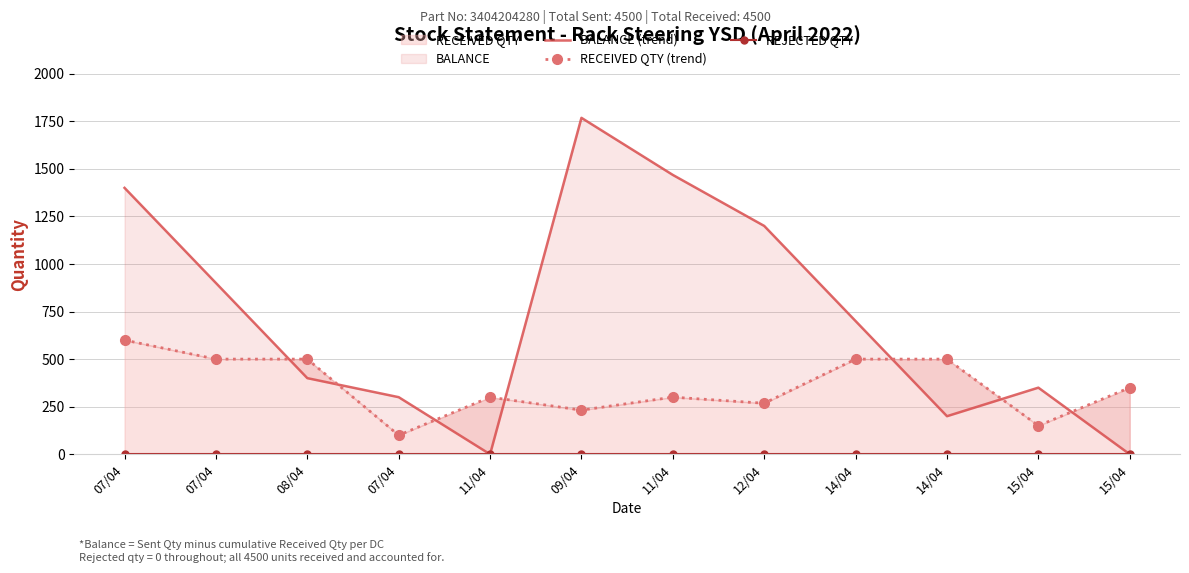

What is the total value across all series at 14/04?

1200